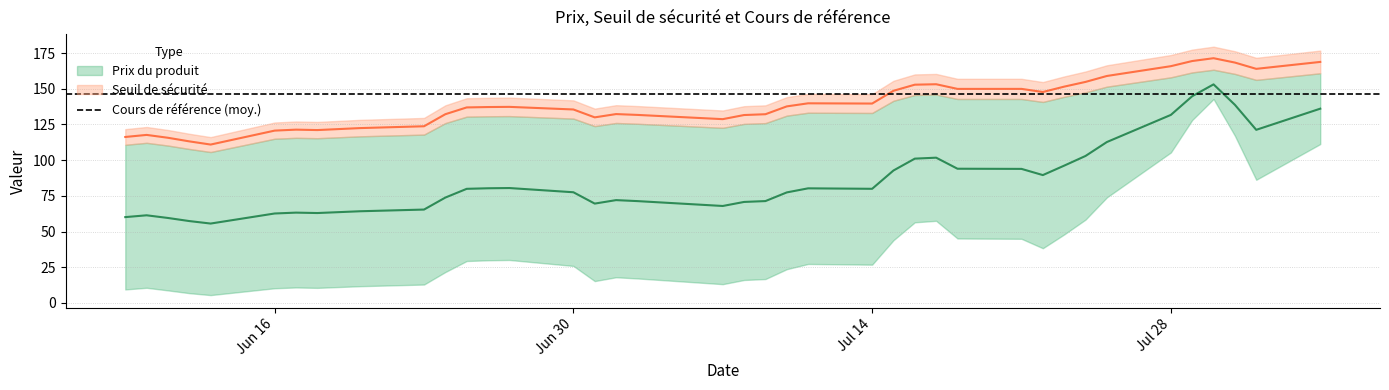

What is the difference between the second highest and minimum values in the Seuil de sécurité series?

58.5